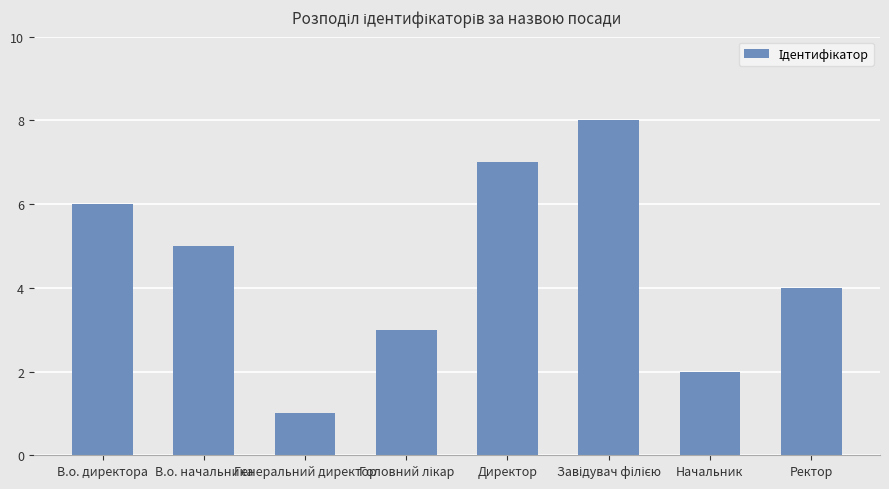

At which label does the data first exceed 5?

В.о. директора